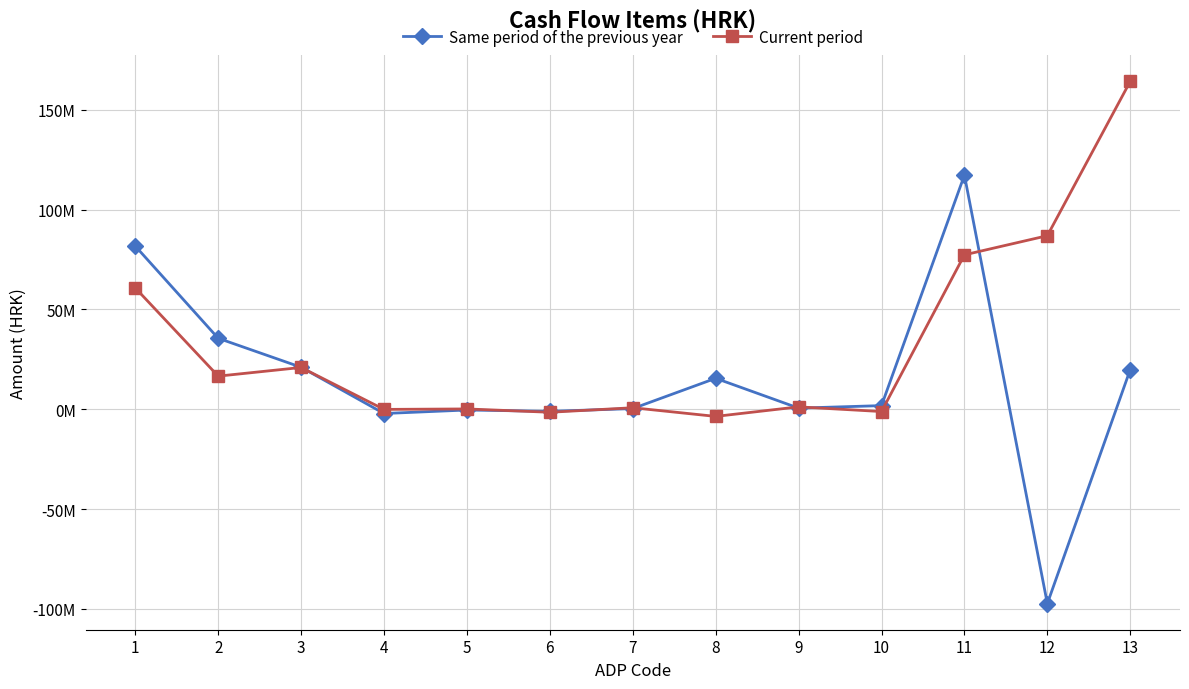

The Current period series shows 138165.0 at 5. True or false?

True